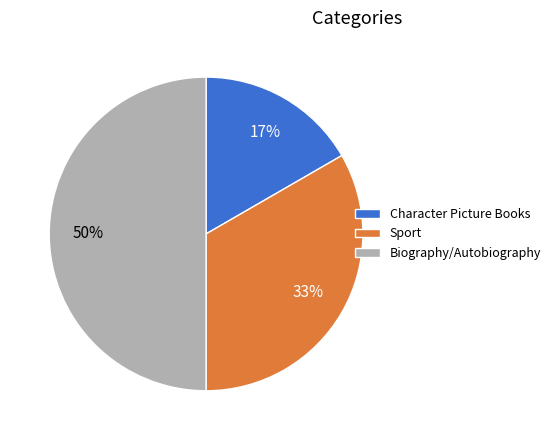

Is it true that Character Picture Books is 27% of the pie?

False